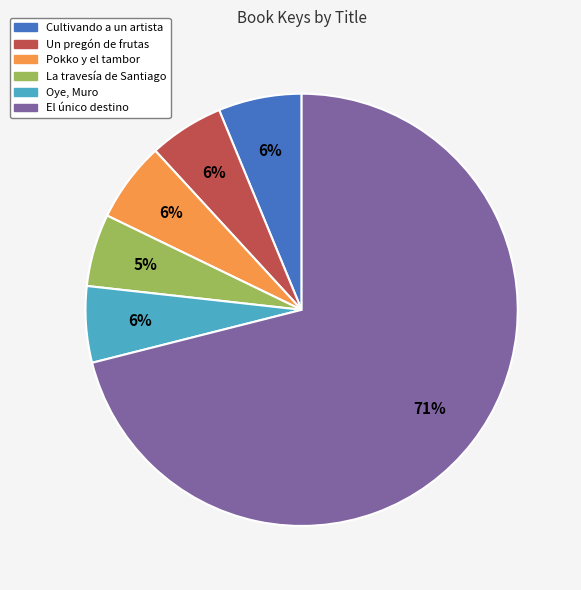

Which category has the biggest portion of the pie?

El único destino